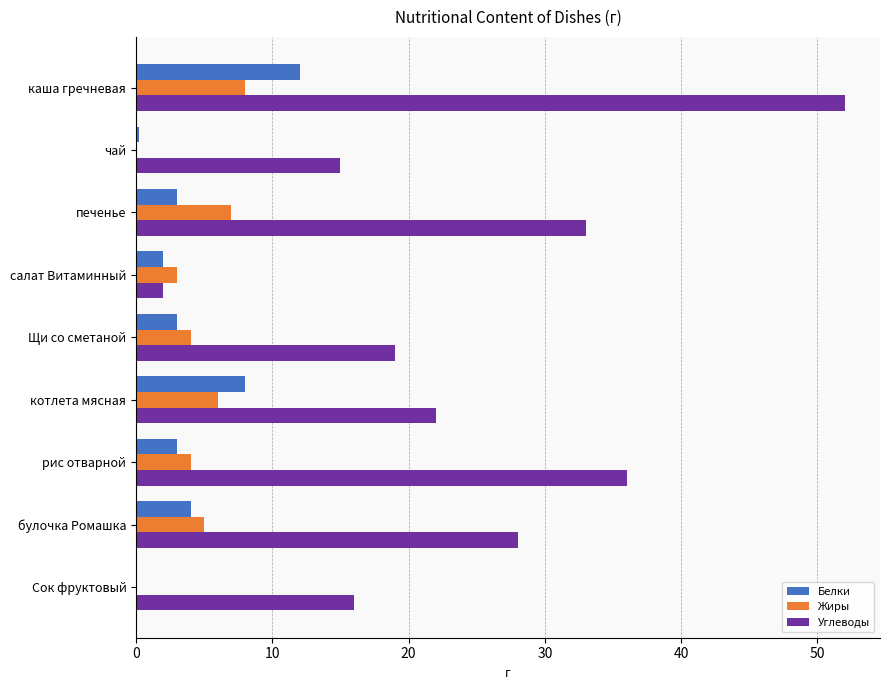

What is the sum of all Жиры values?

37.1